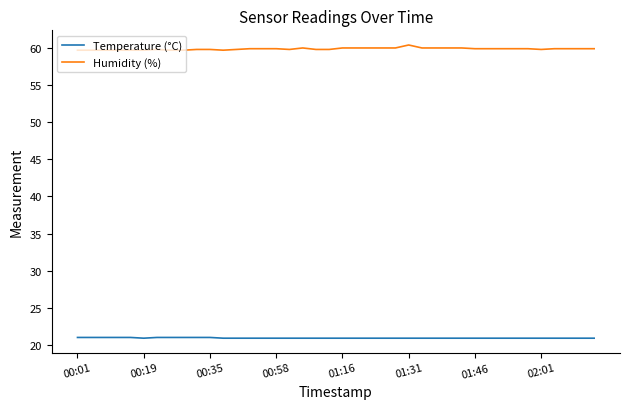

What is the lowest value of the Humidity (%) series?

59.7